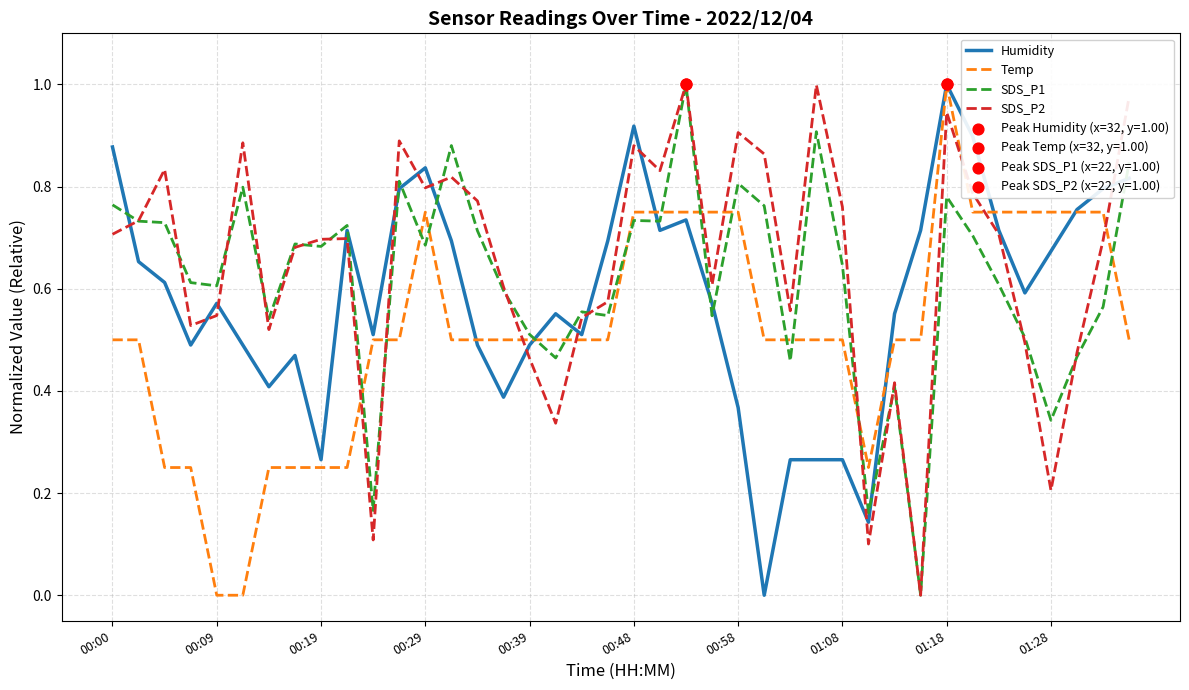

At how many categories does at least one series exceed 0?

40